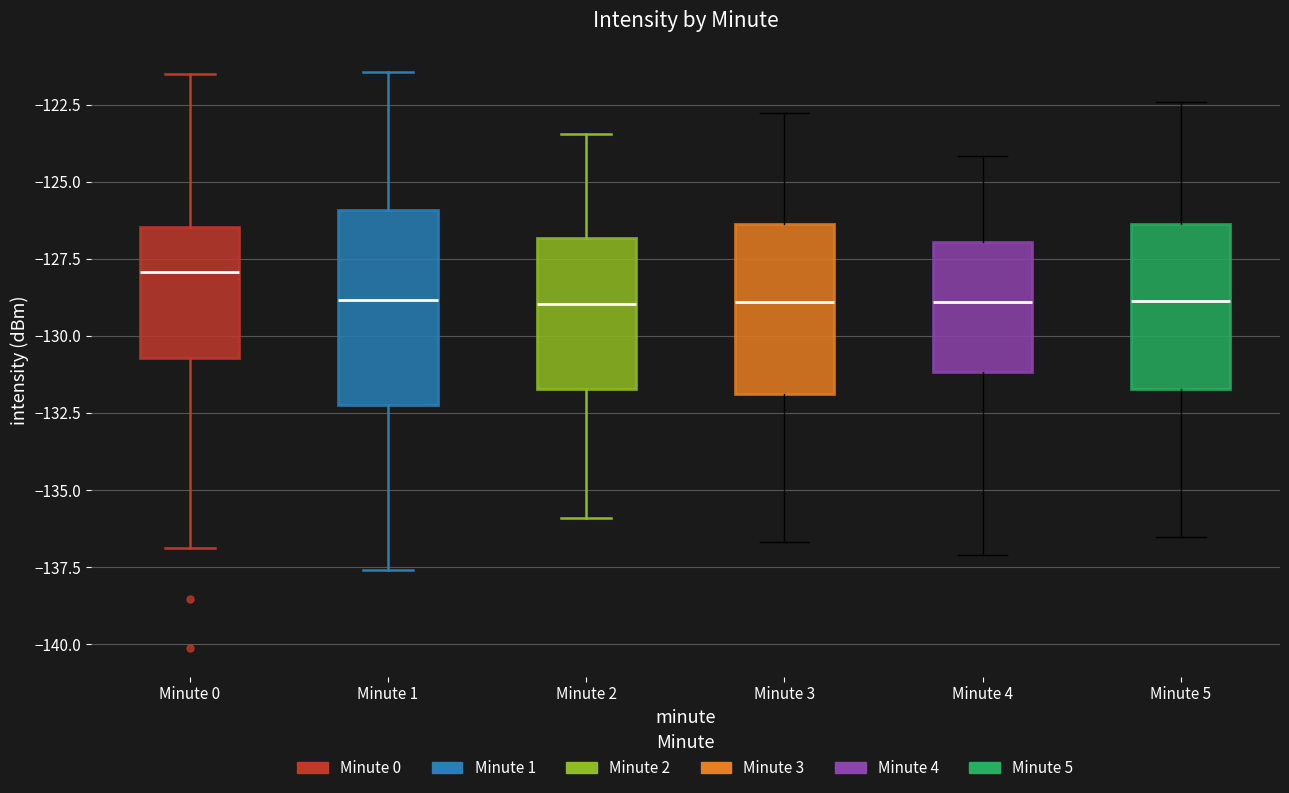

Which box is the tallest, from its lower edge to its upper edge?

Minute 1